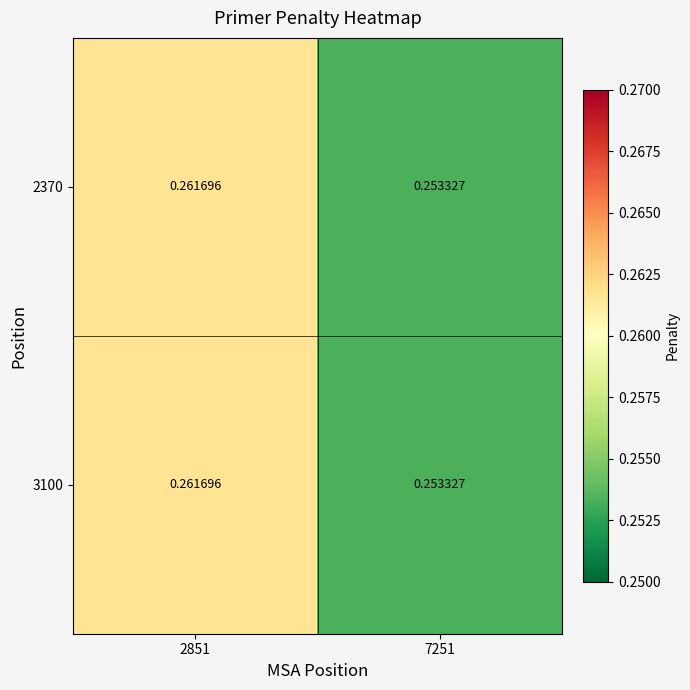

Is the value of 2370 at 2851 greater than the value of 3100 at 7251?

Yes